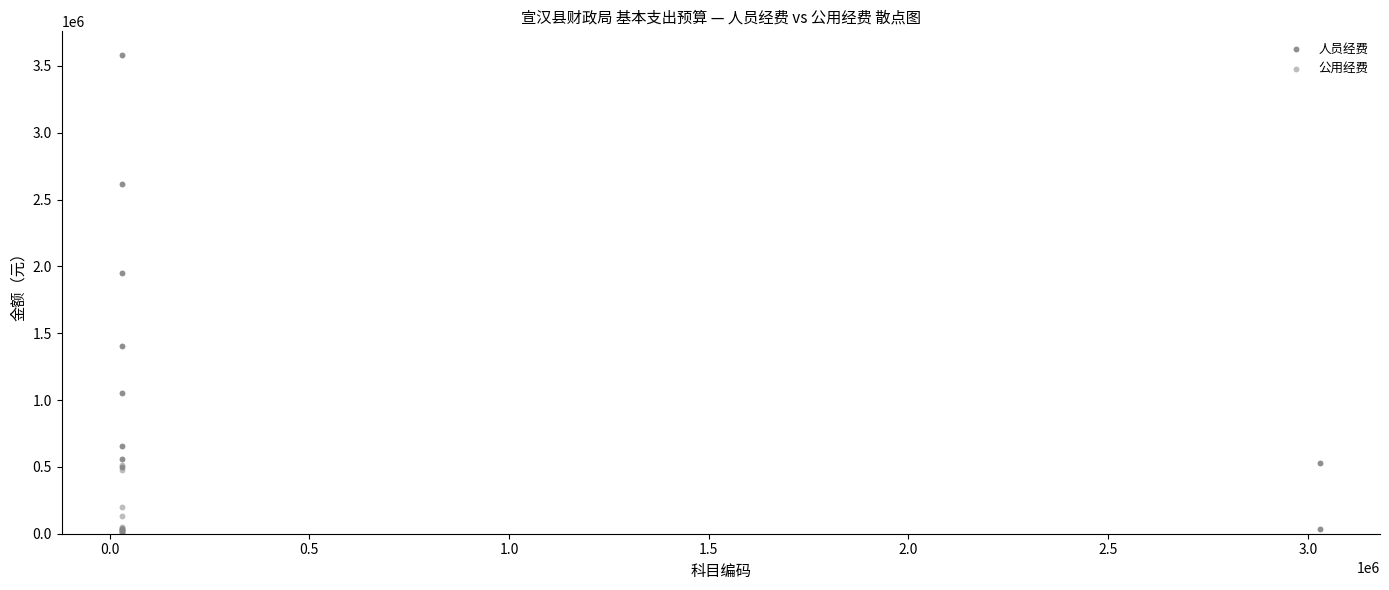

Which series has the largest Y range (max minus min)?

人员经费